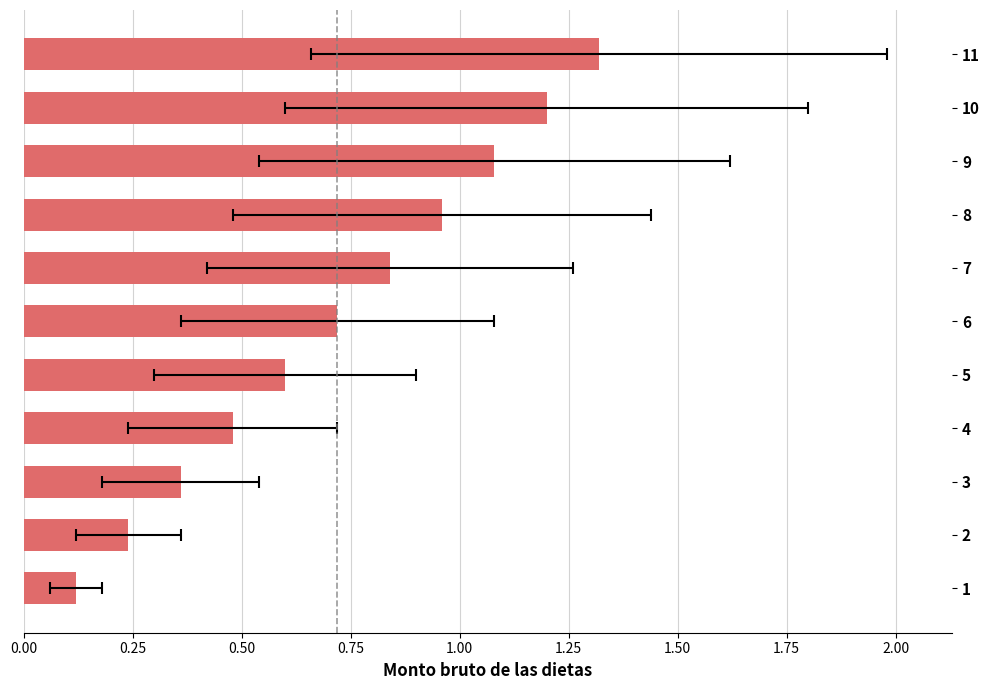

What is the smallest value displayed?

0.1